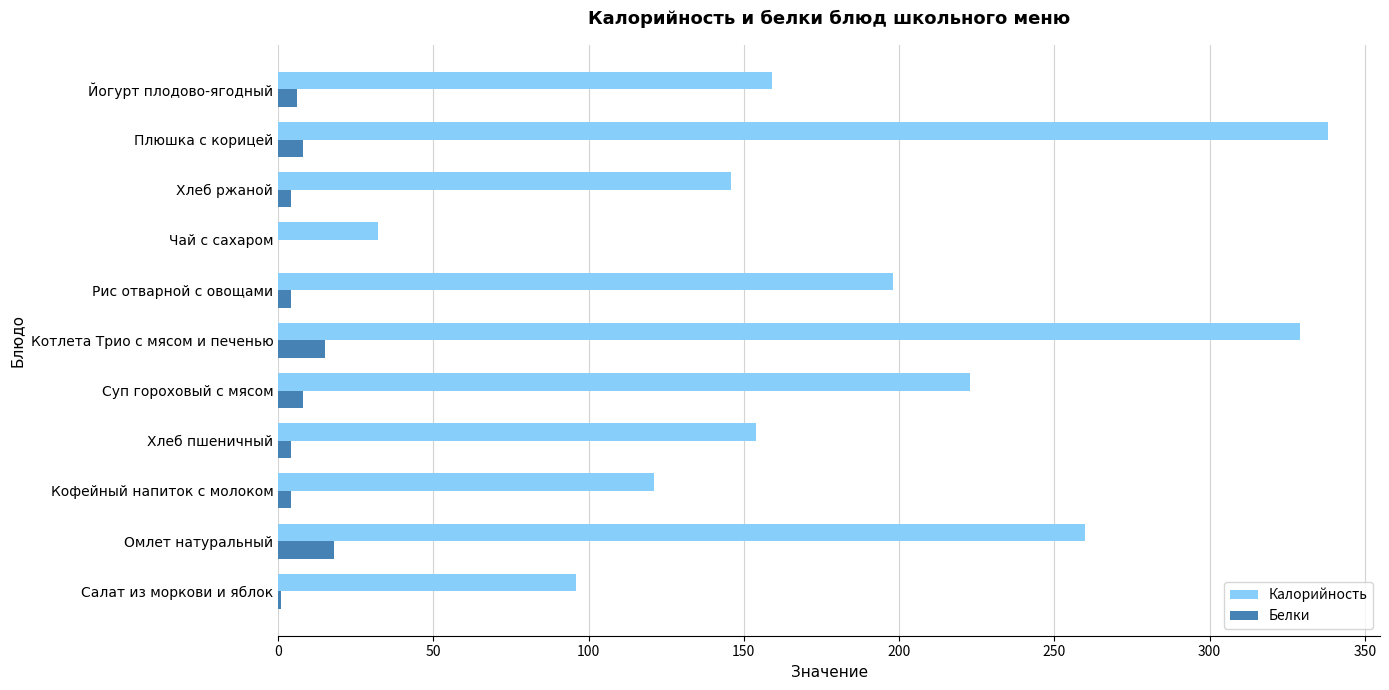

Is it true that Калорийность equals 32 at Чай с сахаром?

True